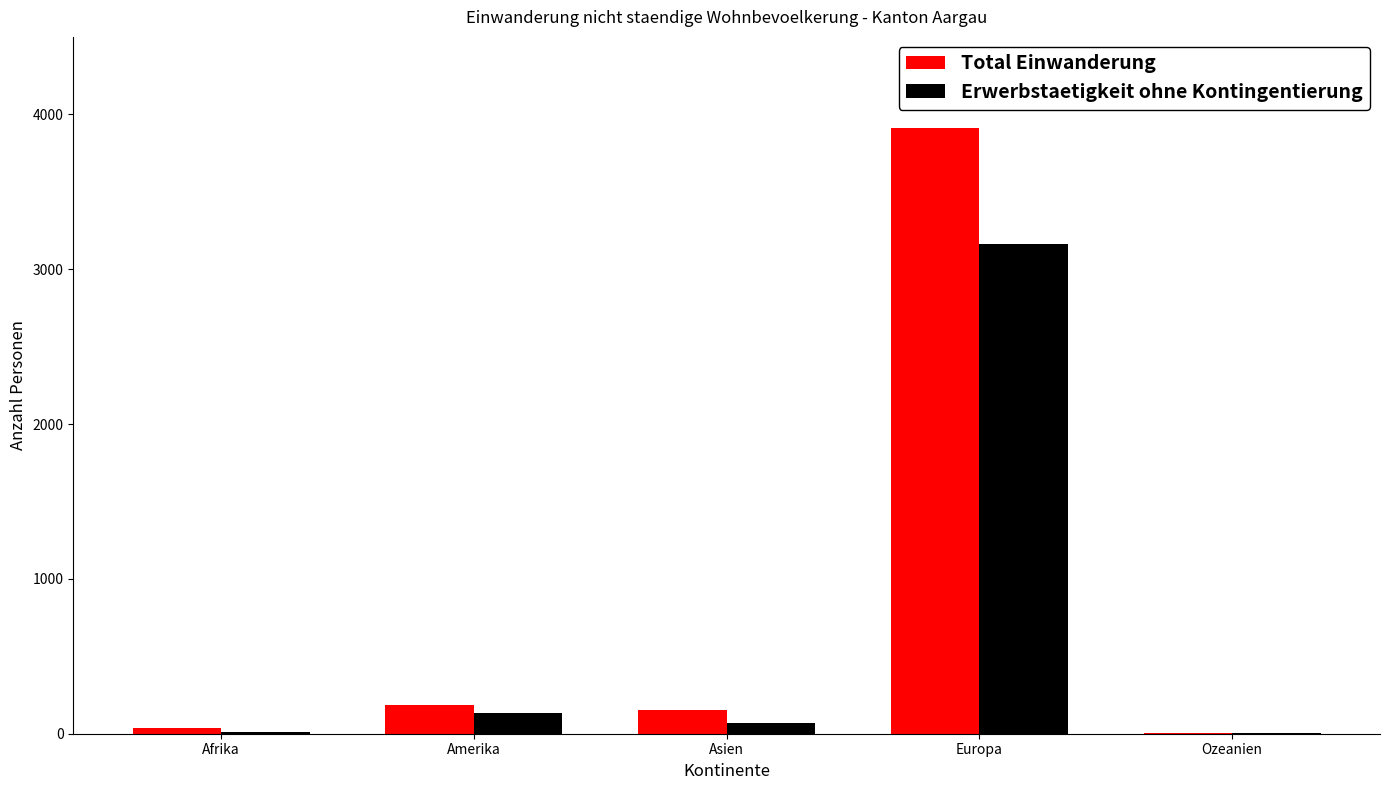

Is the value of Erwerbstaetigkeit ohne Kontingentierung at Europa greater than the value of Total Einwanderung at Ozeanien?

Yes